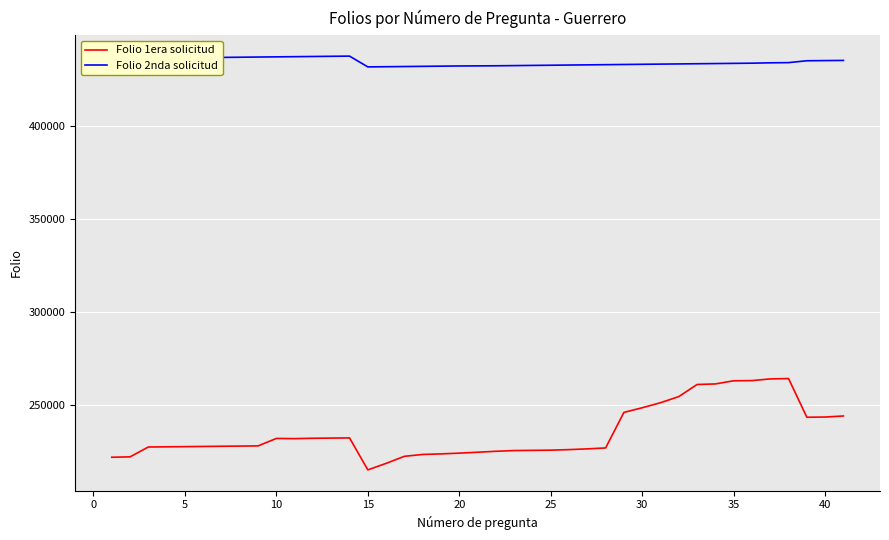

True or false: Folio 1era solicitud has more than 0 points higher than both neighbors.

True